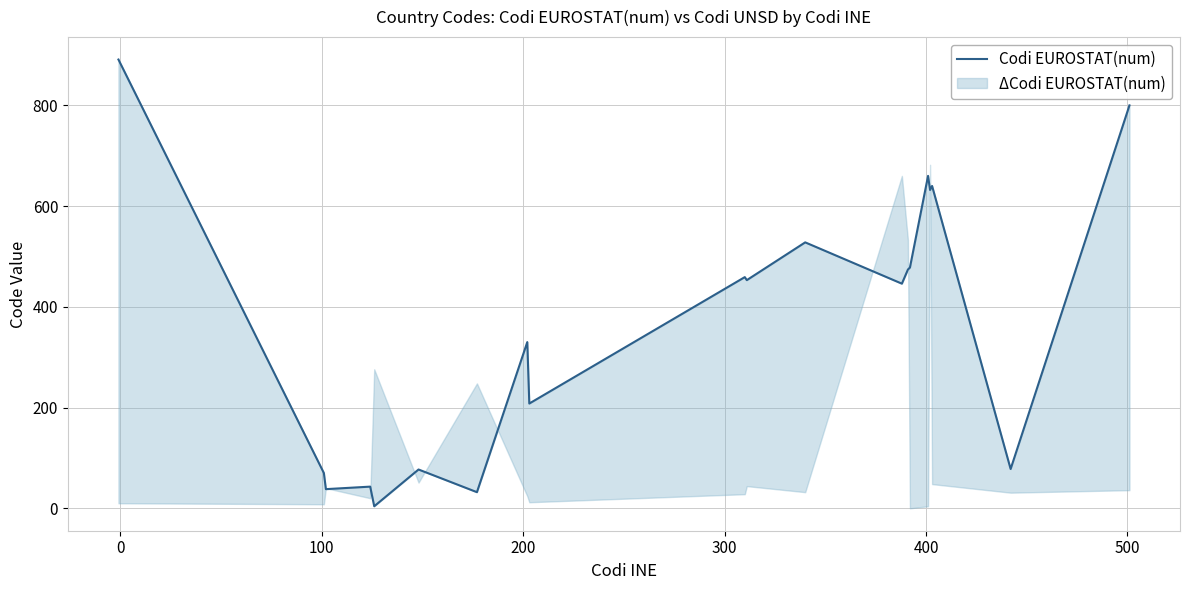

What is the smallest value displayed?

4